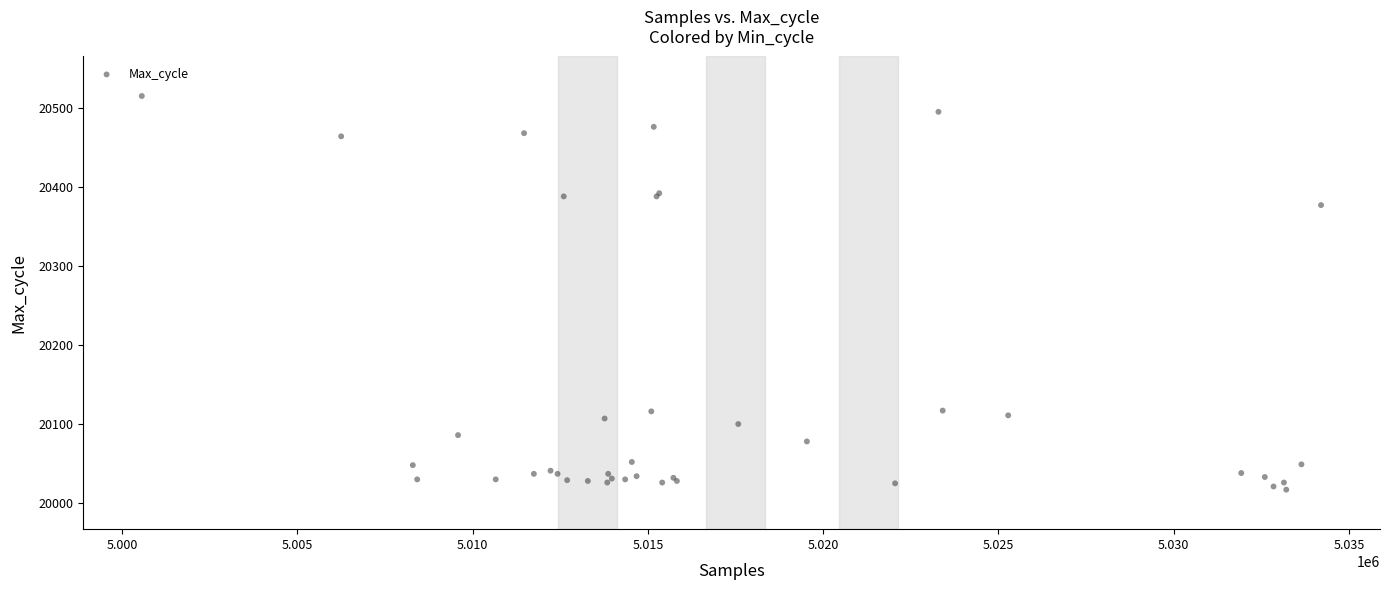

What Y value in the scatter plot is closest to 20266?

20377